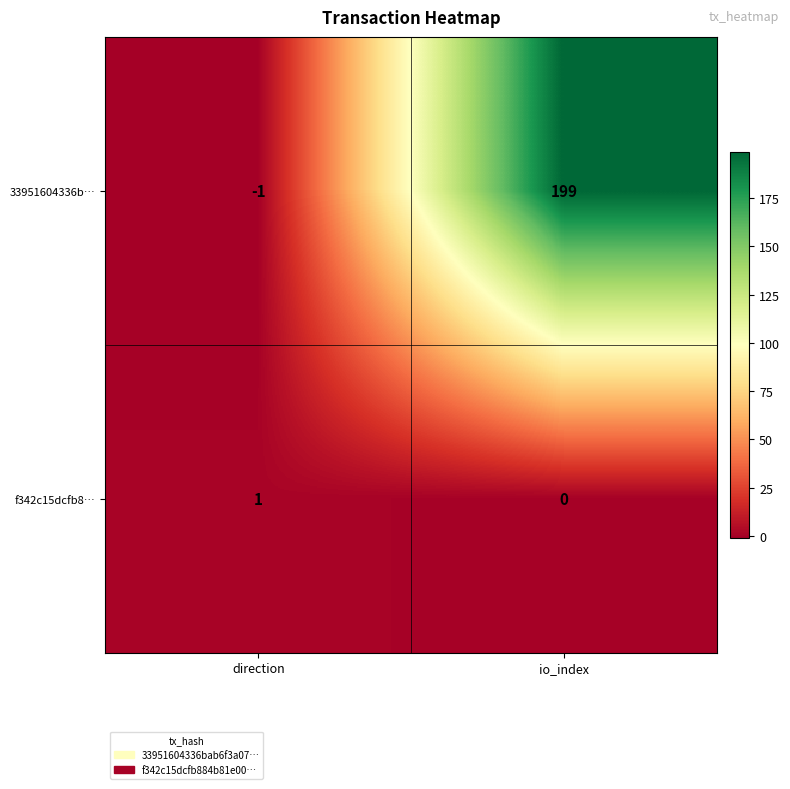

List the series in order of their overall mean, highest first.

33951604336b…, f342c15dcfb8…